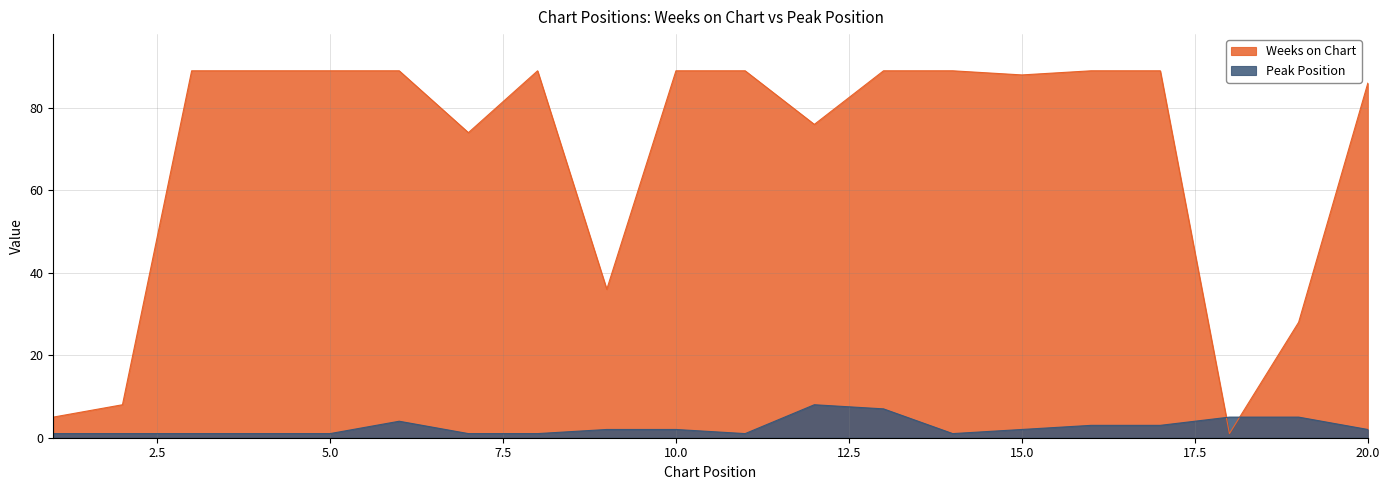

How many Peak Position values are between 1 and 4?

16